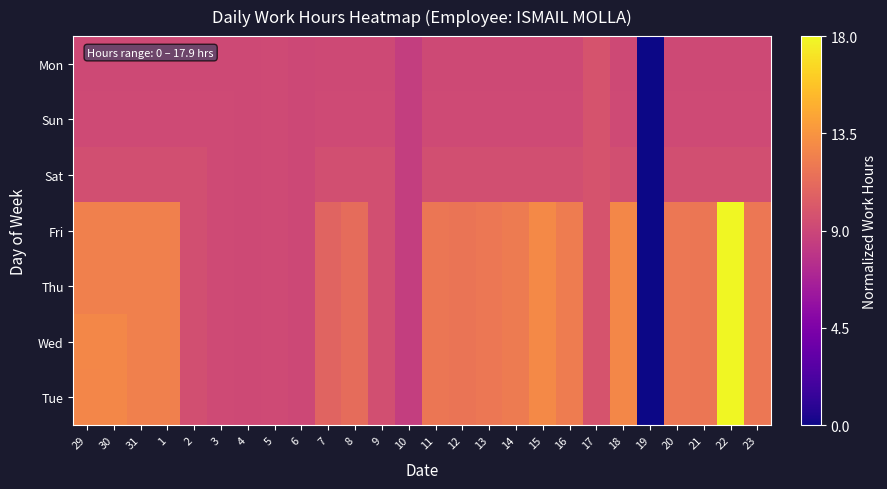

Rank the series by their maximum value, from lowest to highest.

Sat, Sun, Mon, Tue, Wed, Thu, Fri